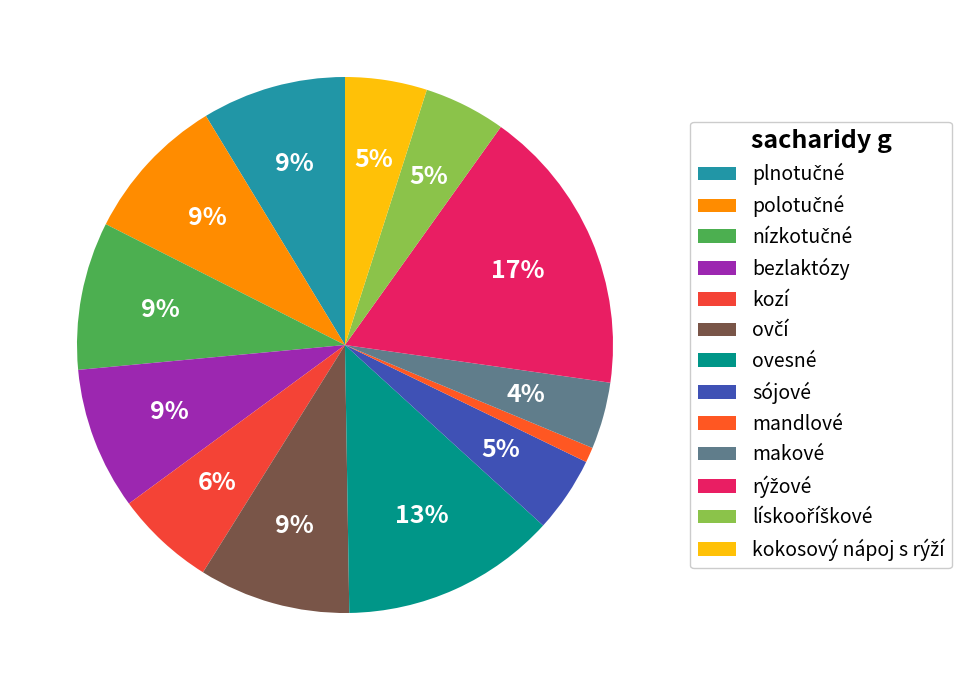

Does any single category account for the majority?

No